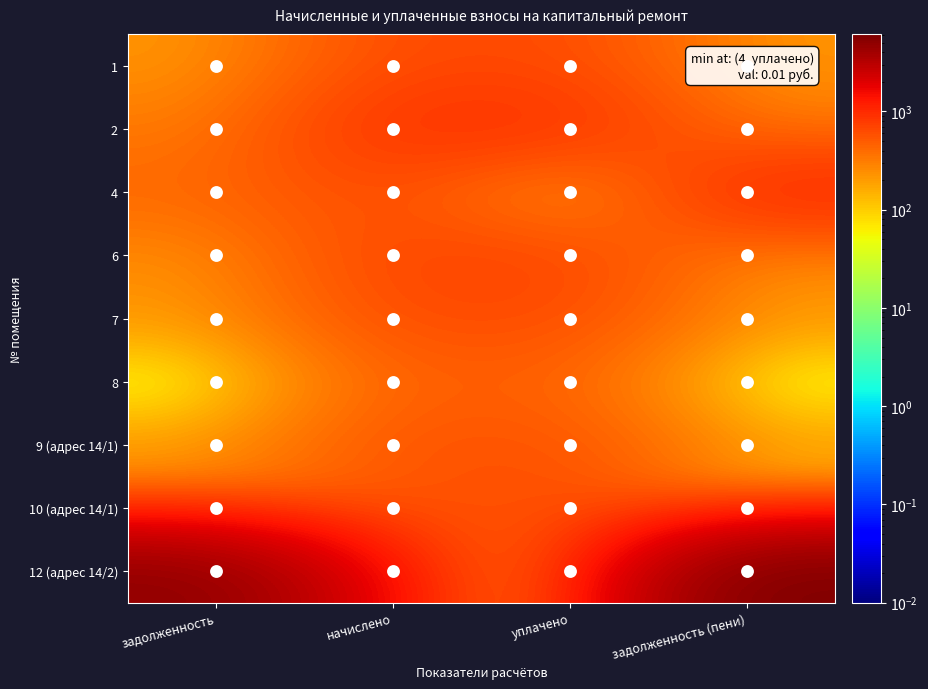

Reading left to right, transcribe all the data shown in this chart.

1: задолженность=213.1	начислено=639.2	уплачено=639.2	задолженность (пени)=213.1
2: задолженность=311.1	начислено=933.3	уплачено=933.3	задолженность (пени)=311.1
4: задолженность=428.2	начислено=642.4	уплачено=0.0	задолженность (пени)=1074.6
6: задолженность=233.2	начислено=699.6	уплачено=699.6	задолженность (пени)=233.2
7: задолженность=208.8	начислено=626.5	уплачено=626.5	задолженность (пени)=208.8
8: задолженность=0.0	начислено=445.2	уплачено=445.2	задолженность (пени)=0.0
9 (адрес 14/1): задолженность=191.3	начислено=574.0	уплачено=574.0	задолженность (пени)=191.3
10 (адрес 14/1): задолженность=330.7	начислено=496.1	уплачено=661.4	задолженность (пени)=165.4
12 (адрес 14/2): задолженность=5024.4	начислено=1004.9	уплачено=0.0	задолженность (пени)=6087.8